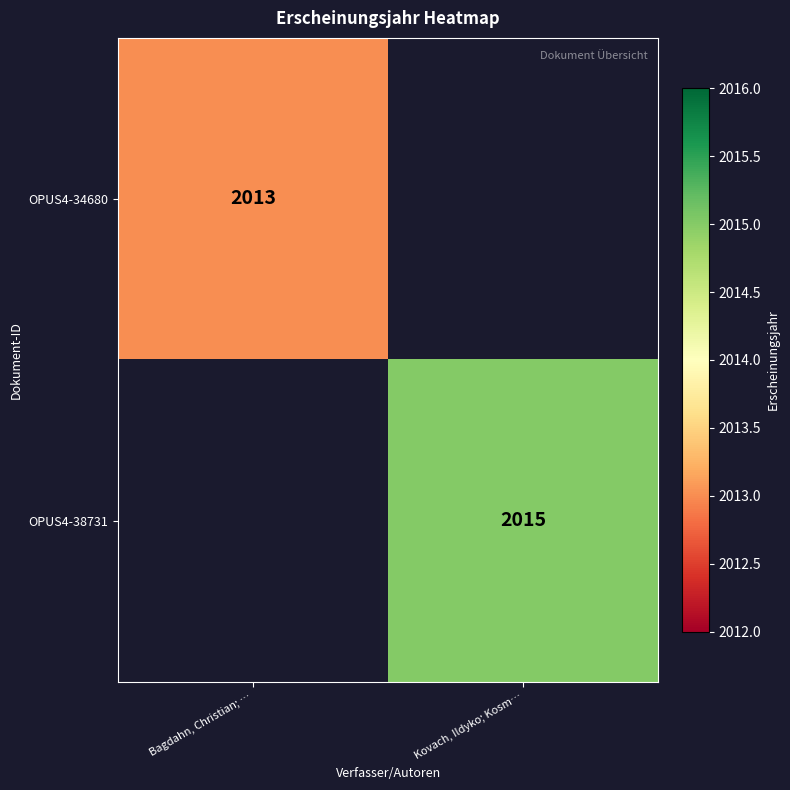

The OPUS4-38731 series shows 2015 at Kovach, Ildyko; Kosm…. True or false?

True